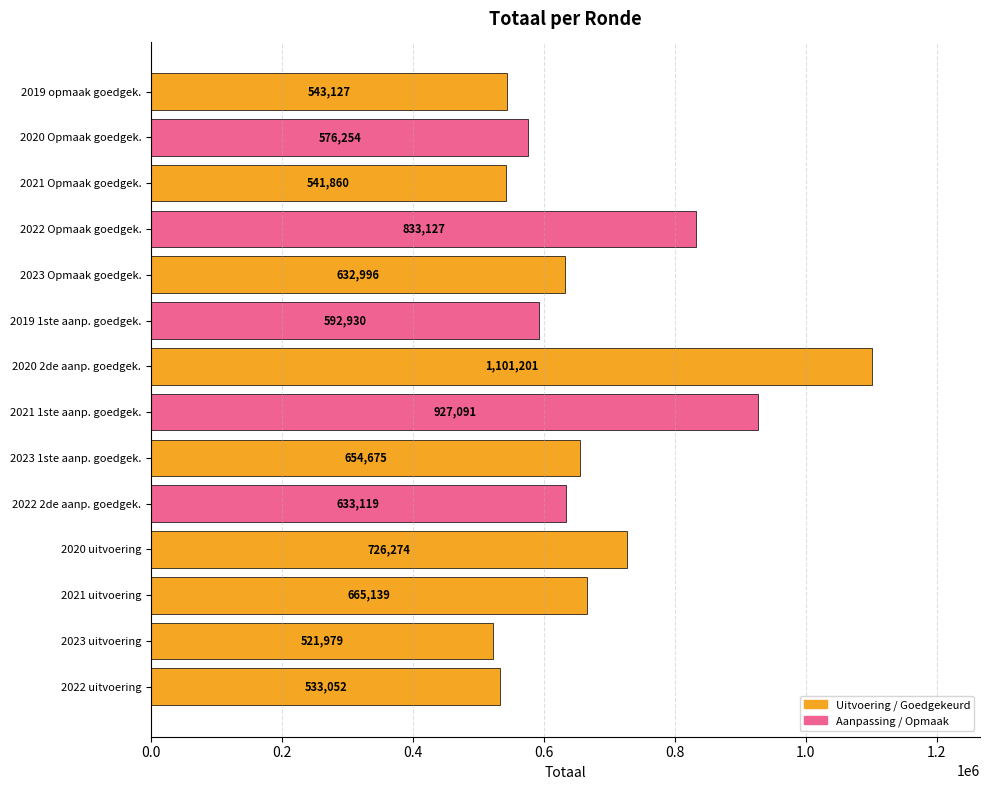

List the labels in order of value, smallest first.

2023 uitvoering, 2022 uitvoering, 2021 Opmaak goedgek., 2019 opmaak goedgek., 2020 Opmaak goedgek., 2019 1ste aanp. goedgek., 2023 Opmaak goedgek., 2022 2de aanp. goedgek., 2023 1ste aanp. goedgek., 2021 uitvoering, 2020 uitvoering, 2022 Opmaak goedgek., 2021 1ste aanp. goedgek., 2020 2de aanp. goedgek.